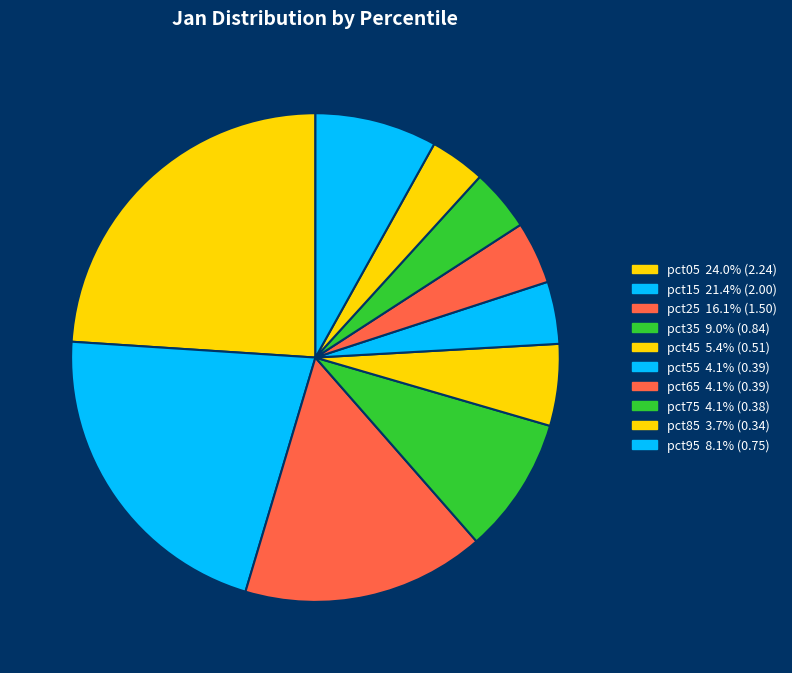

Is there any slice that represents more than half of the pie?

No